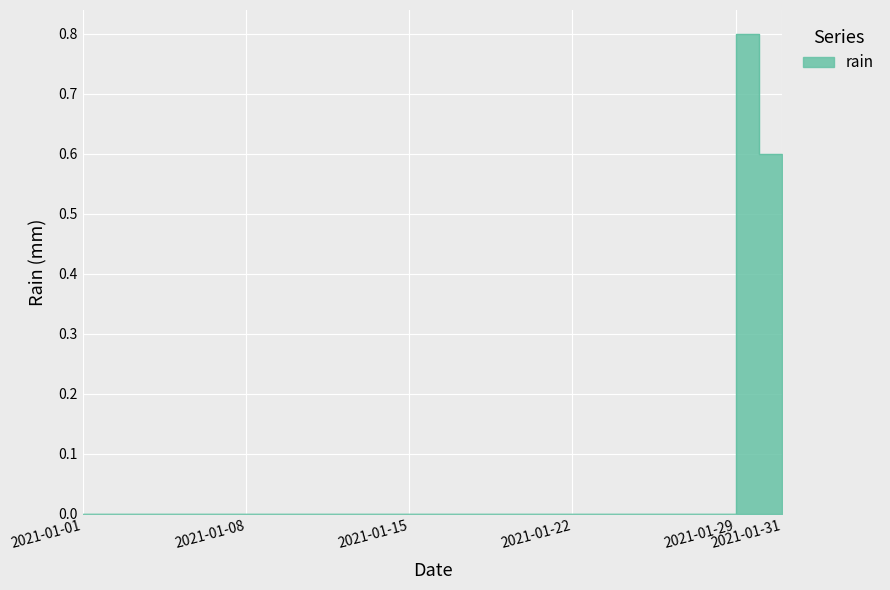

The value at 2021-01-17 is 0.0. True or false?

True